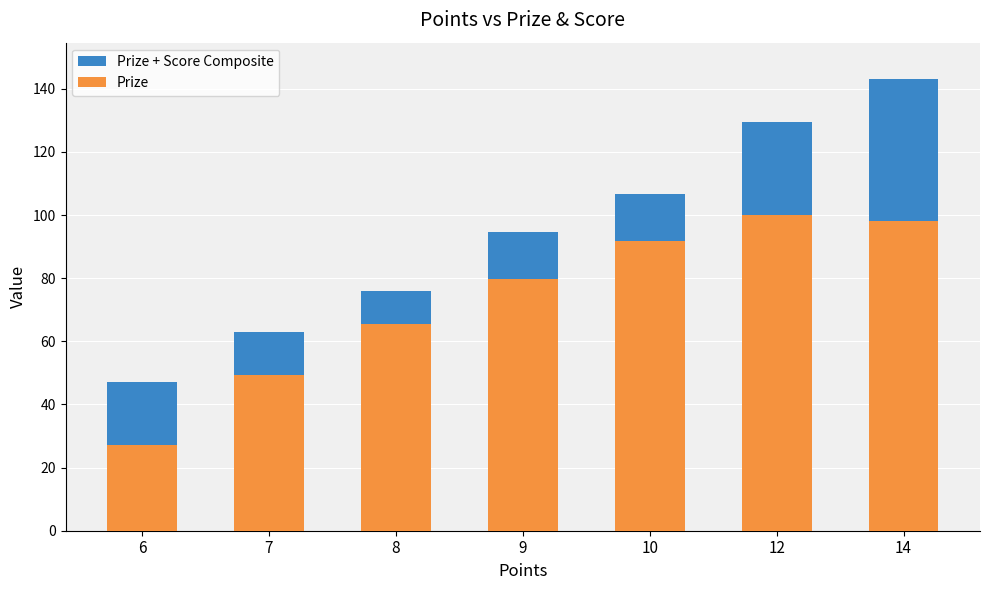

What is the value of the Prize + Score Composite bar at the 6th from the left?

129.6